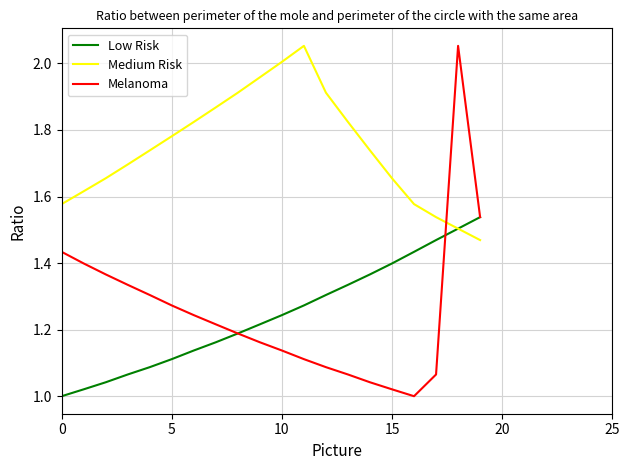

Which series has the largest total across all categories?

Medium Risk